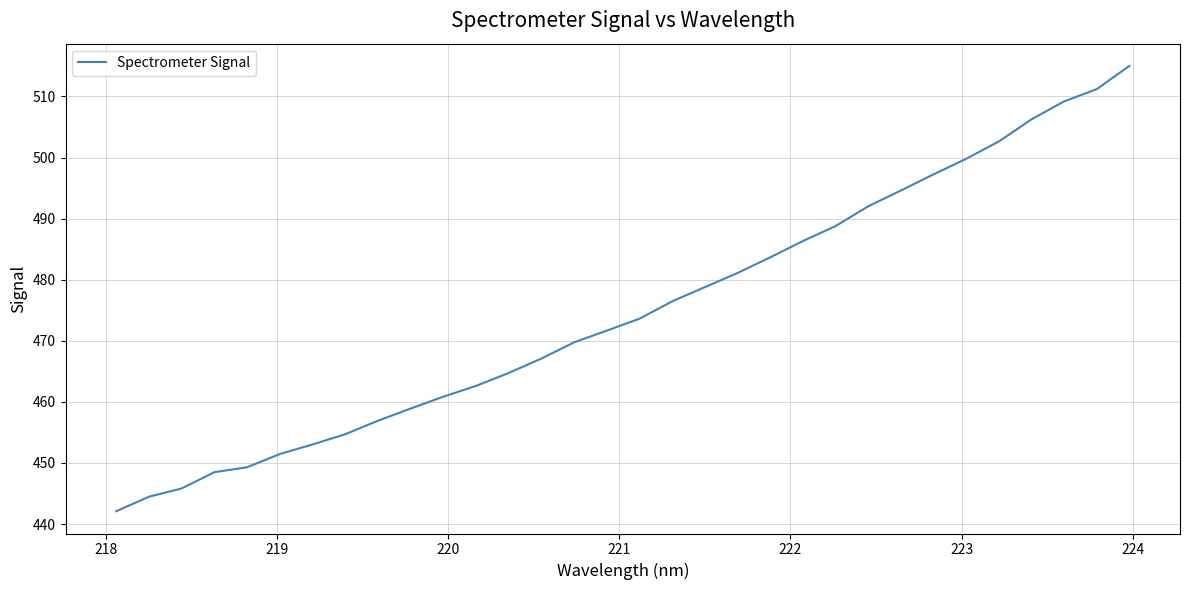

What is the greatest value displayed?

515.0